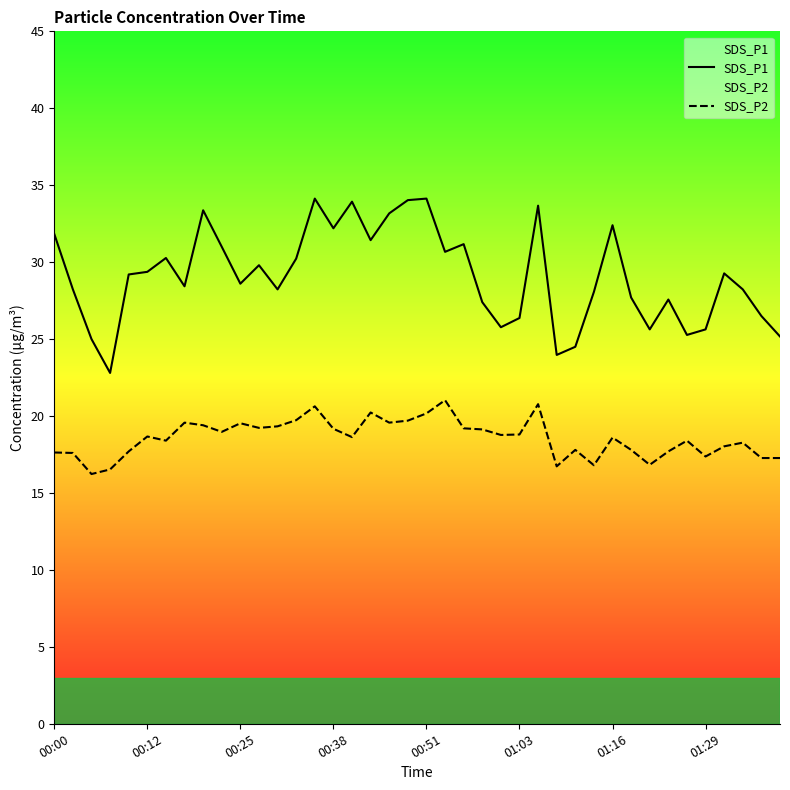

What is the difference between the maximum and minimum values in the SDS_P1 series?

11.3